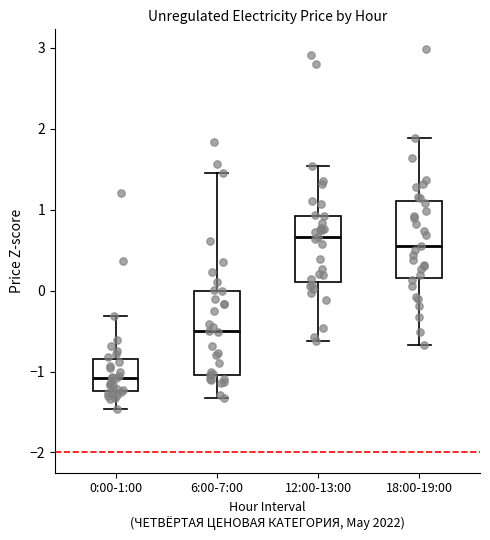

Reading left to right, read every box against the y-axis: the position of its median line, the range the box covers, and the ends of its whiskers. The values are not printed on the chart, so give them approximately, as read against the axis.

0:00-1:00: median -1.1, box -1.2 to -0.9, whiskers -1.5 to -0.3
6:00-7:00: median -0.5, box -1.0 to 0.0, whiskers -1.3 to 1.4
12:00-13:00: median 0.7, box 0.1 to 0.9, whiskers -0.6 to 1.5
18:00-19:00: median 0.5, box 0.2 to 1.1, whiskers -0.7 to 1.9